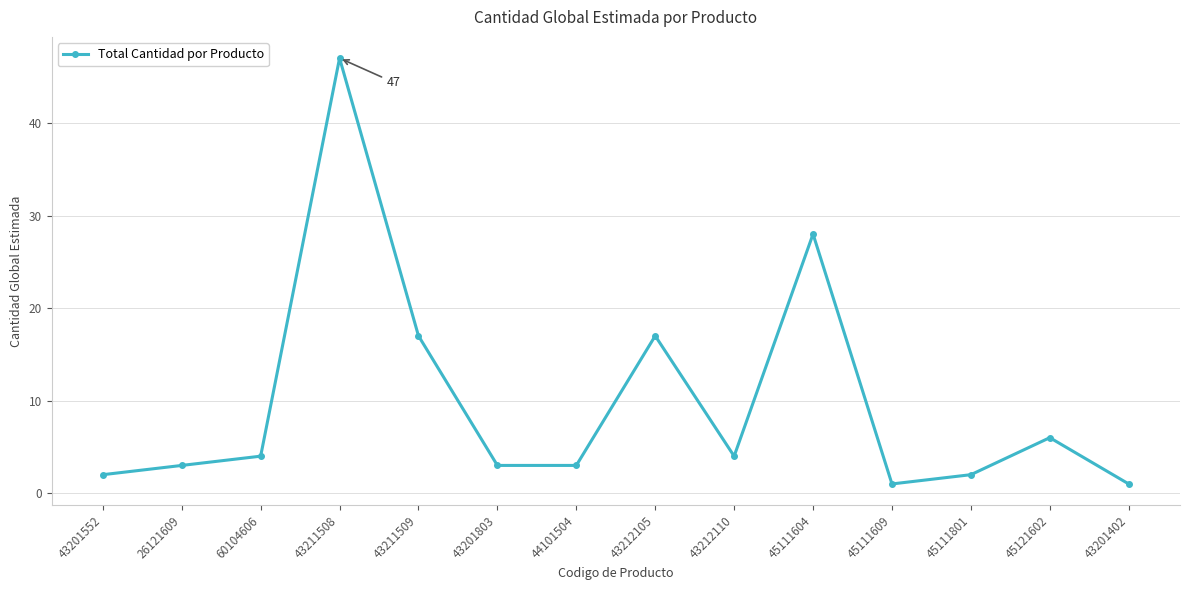

Reading left to right, extract all data points from this chart.

2	3	4	47	17	3	3	17	4	28	1	2	6	1